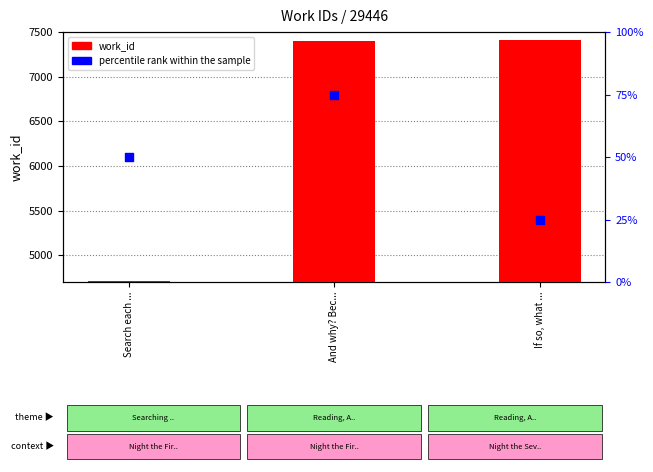

Which series has the largest total across all categories?

work_id